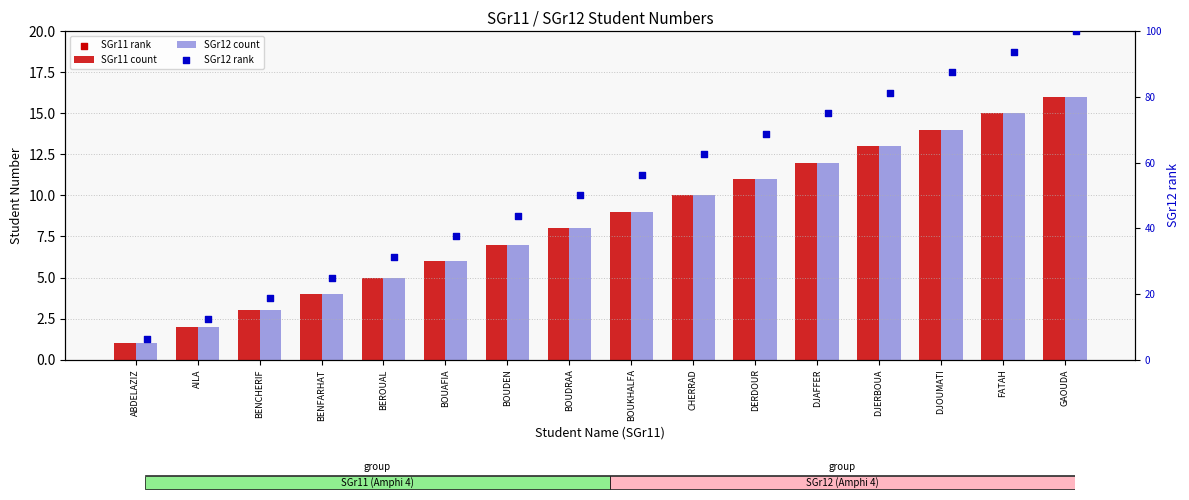

At which category is the sum across all series the highest?

GAOUDA